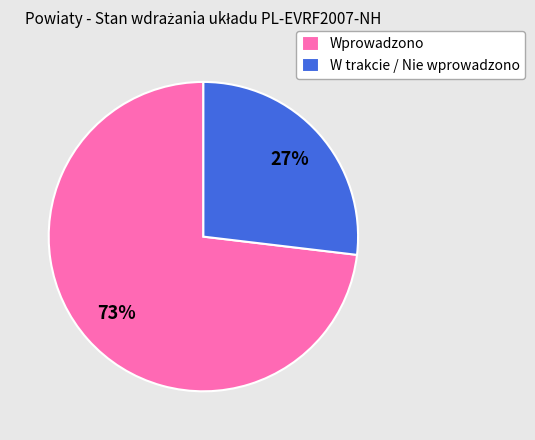

Rank the categories by value from highest to lowest.

Wprowadzono, W trakcie / Nie wprowadzono